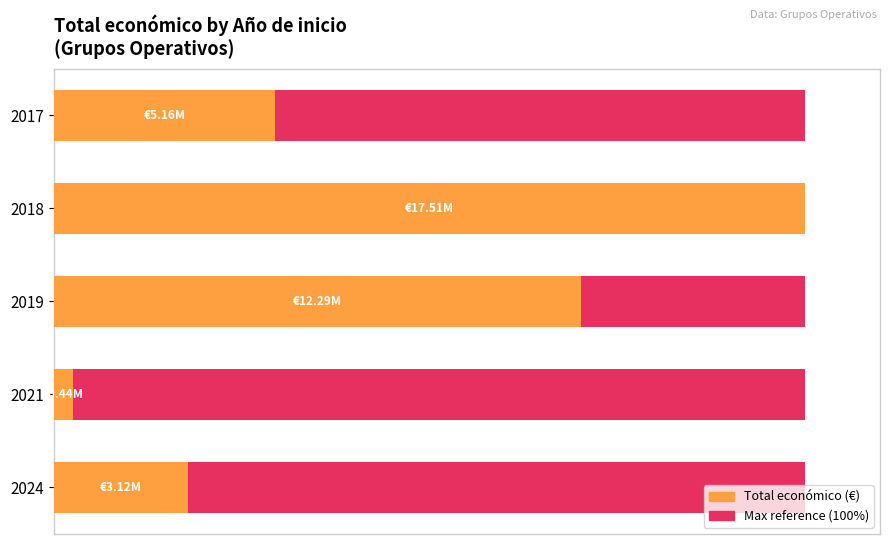

How many groups of bars are there?

5